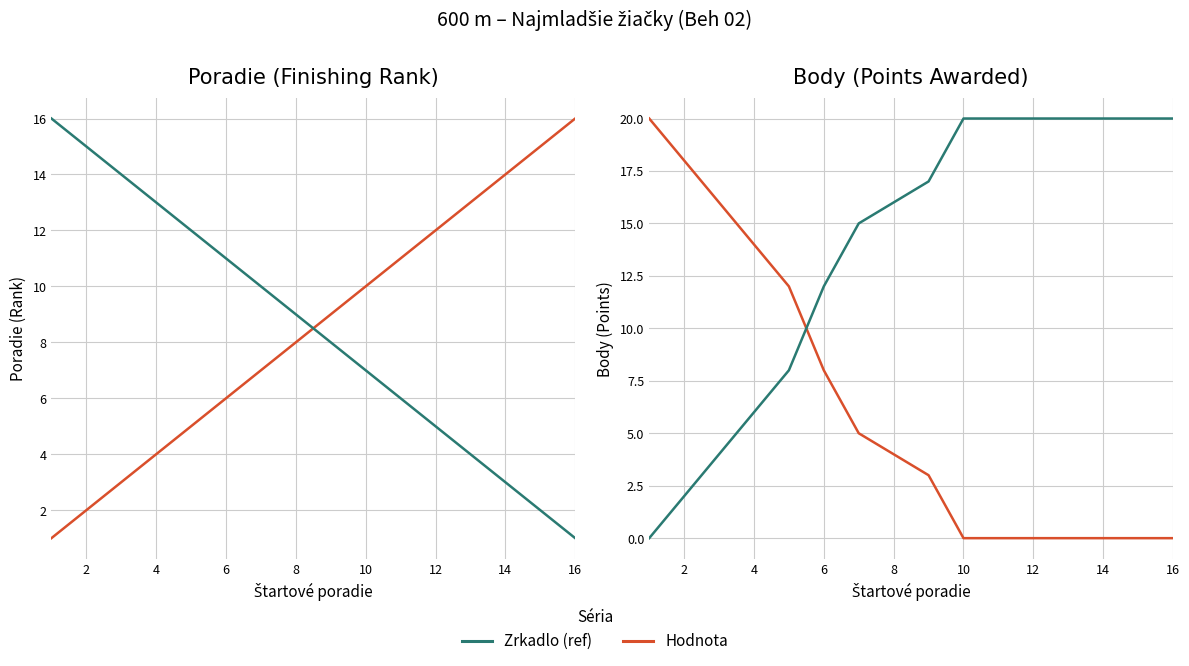

How many intersections are there between Zrkadlo Poradia and Poradie?

1